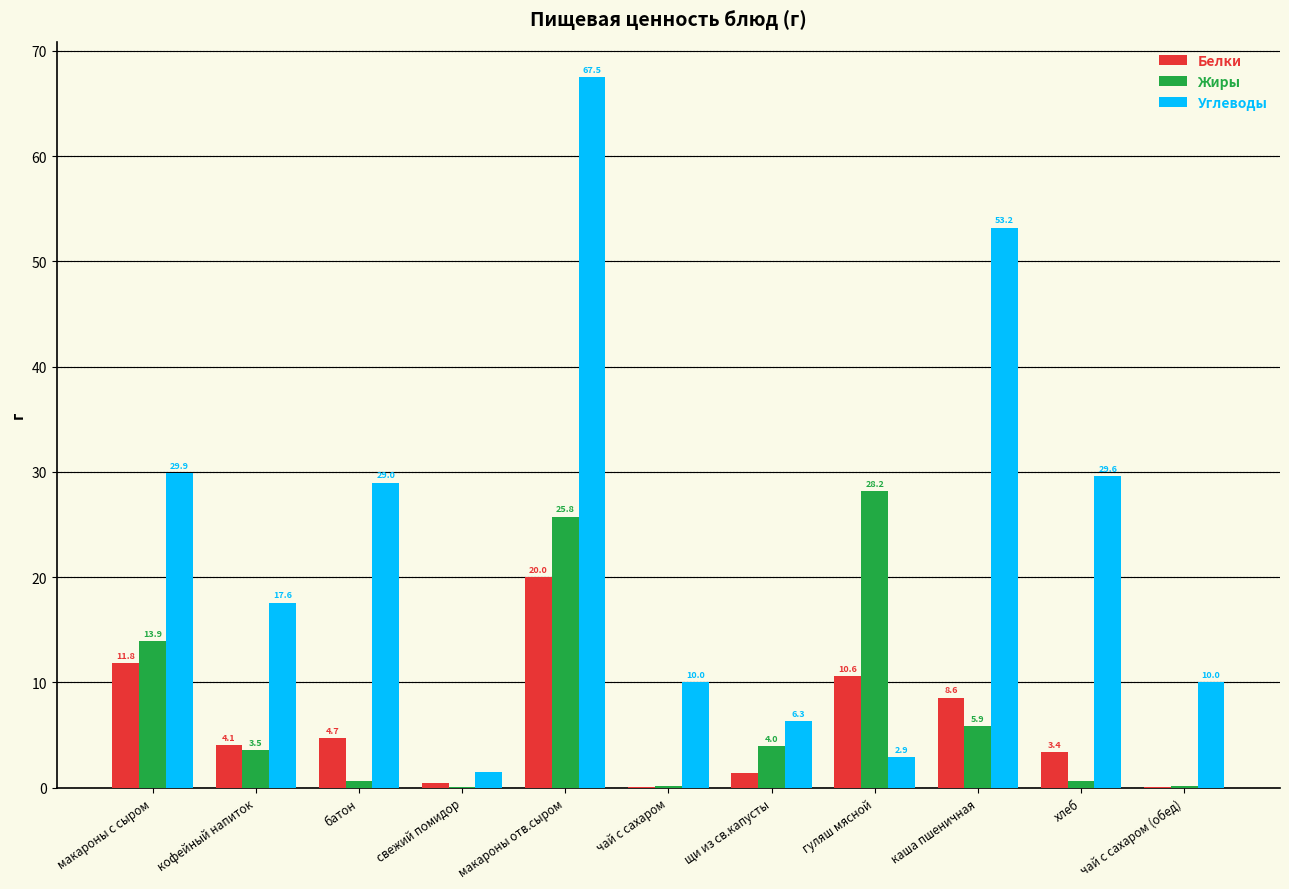

What is the average value of the Жиры series?

7.5